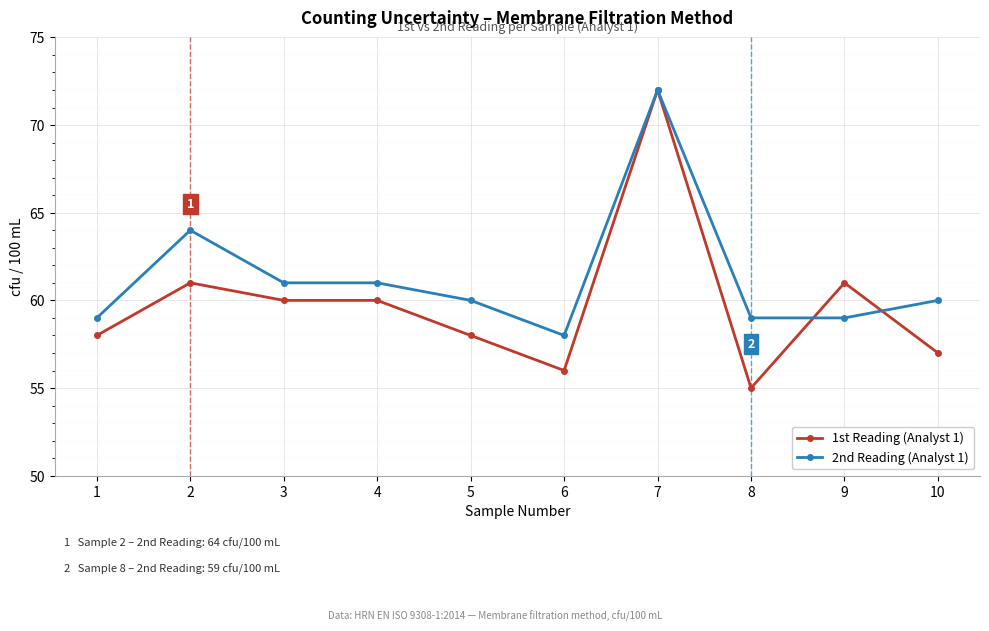

What is the sum of all 2nd Reading (Analyst 1) values?

613